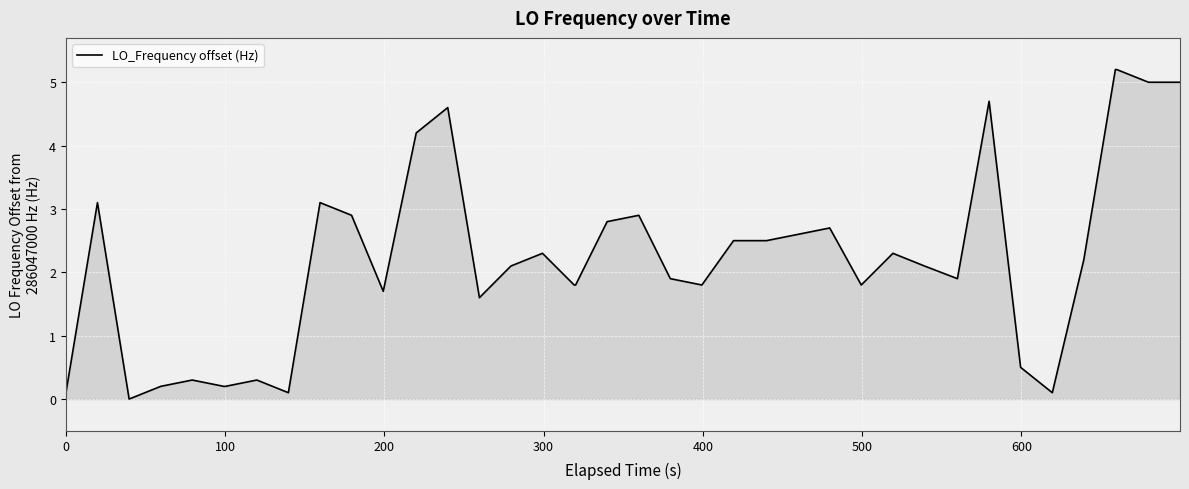

What is the greatest value displayed?

5.2